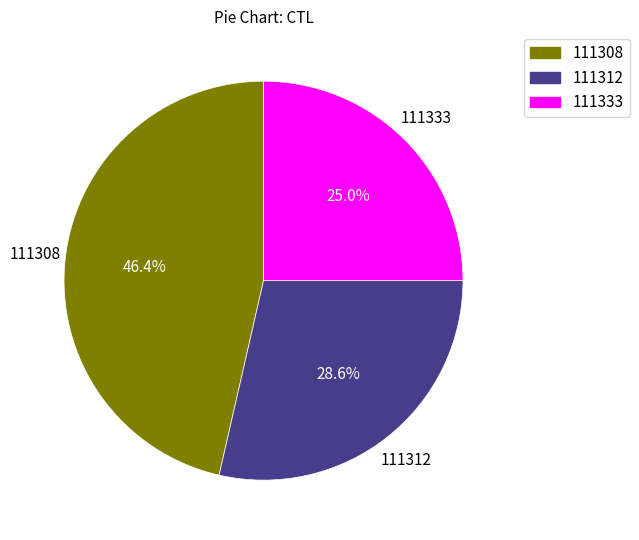

Is there a majority slice in this chart?

No